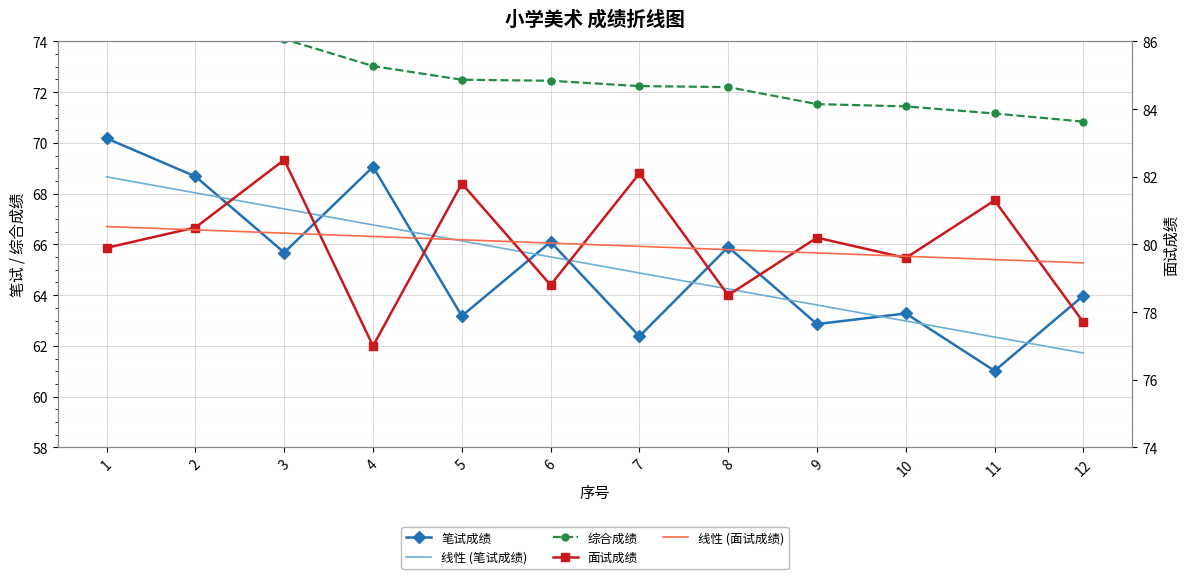

What is the total value across all series at 11?

355.4